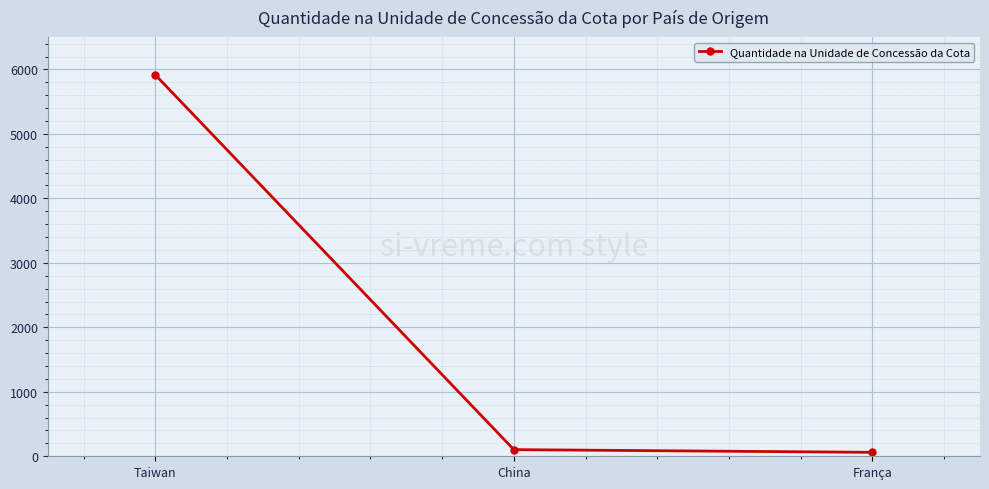

Where is the data nearest to the value 2988?

China